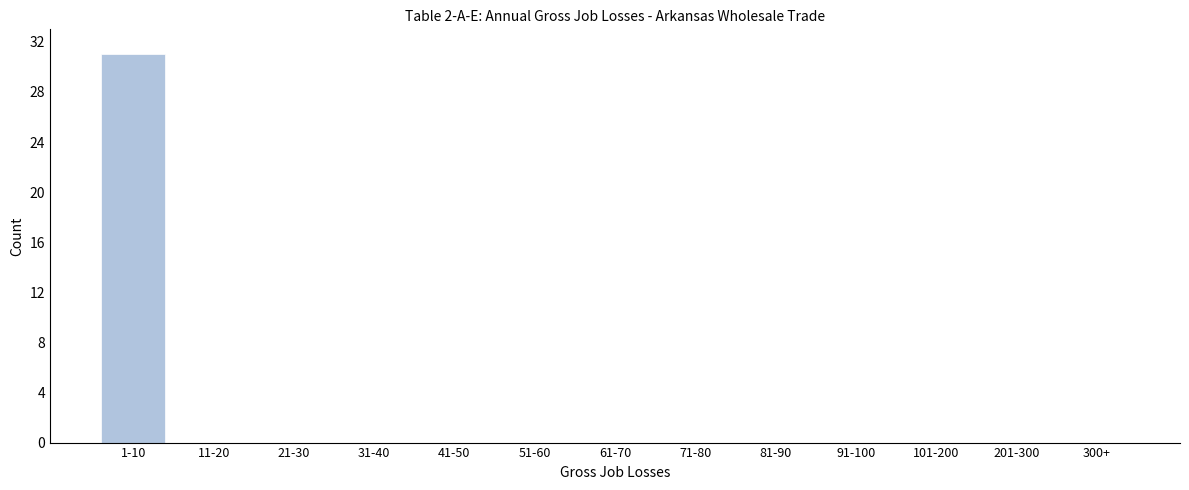

Reading left to right, extract all data points from this chart.

1-10=31	11-20=0	21-30=0	31-40=0	41-50=0	51-60=0	61-70=0	71-80=0	81-90=0	91-100=0	101-200=0	201-300=0	300+=0